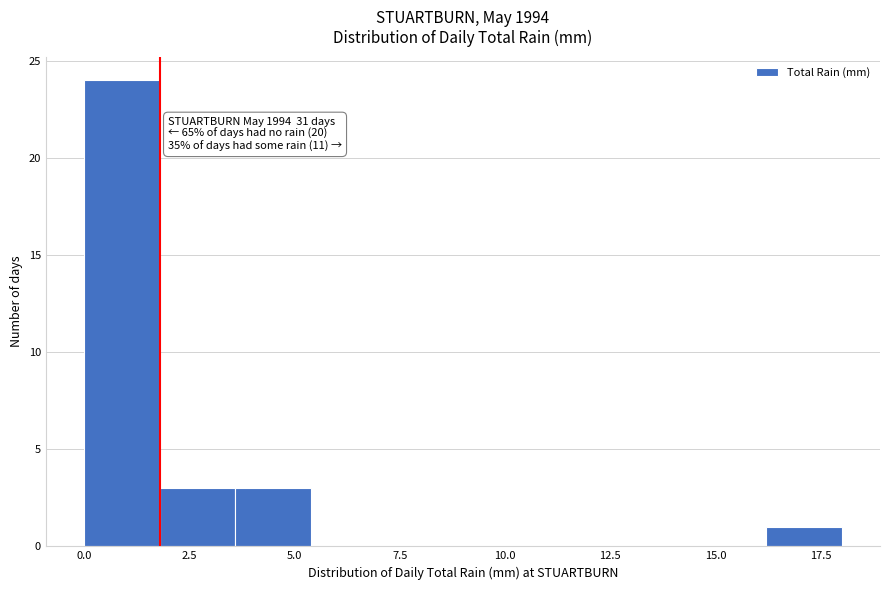

Read against the x-axis, roughly where is the centre of the tallest bar?

1.0